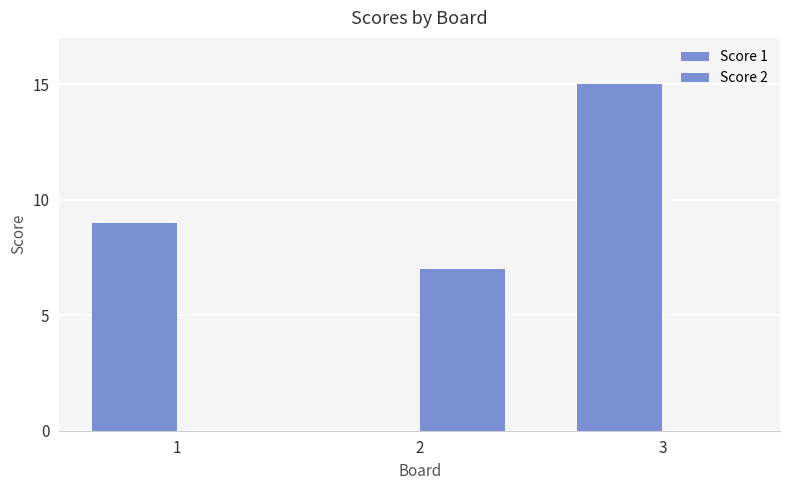

How many groups of bars are there?

3